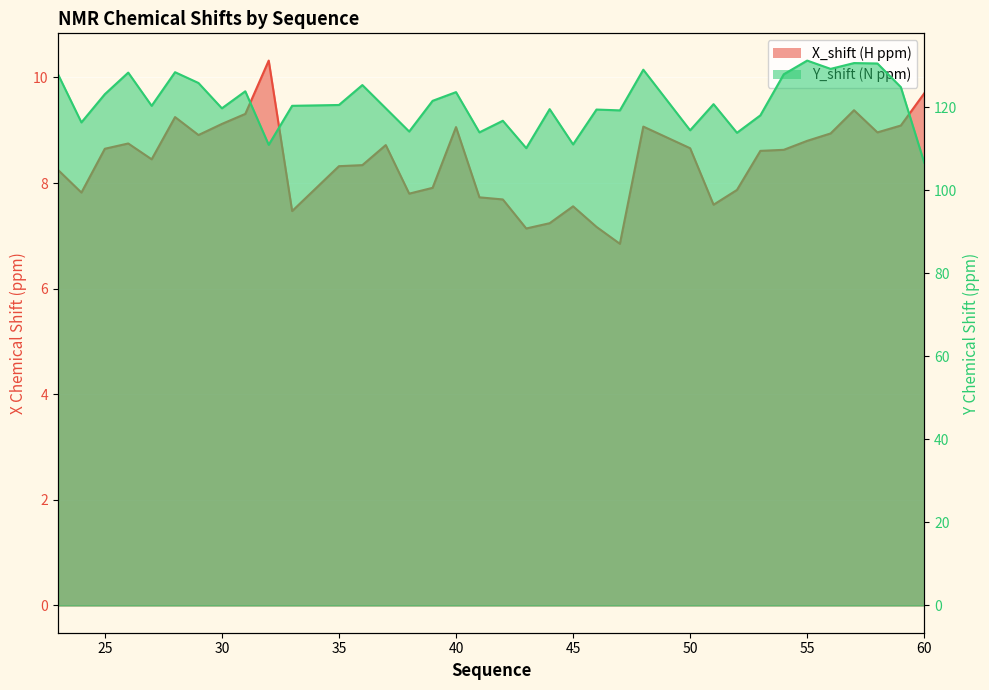

What is the value of the X_shift point at the 21st from the left?

7.2